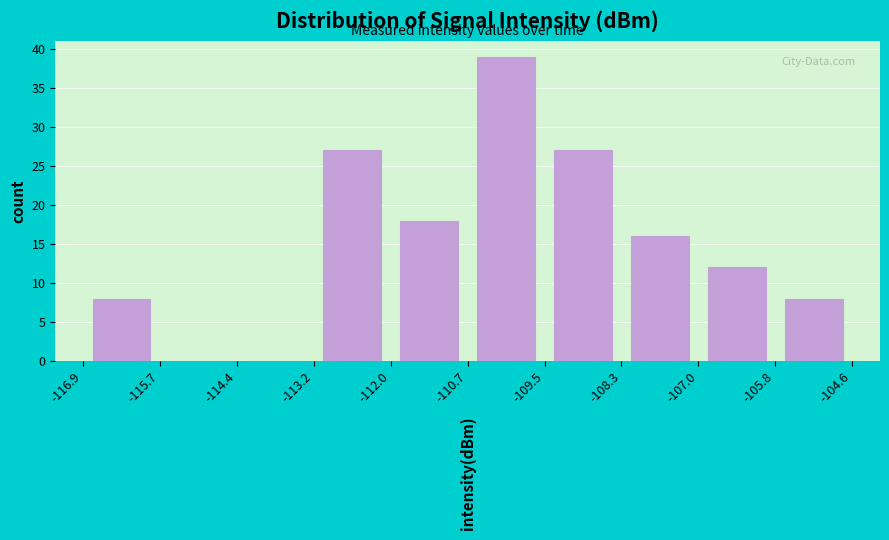

How tall is the bar that spans -113.2 to -112.0 on the x-axis? The values are not printed on the chart, so give them approximately, as read against the axis.

27